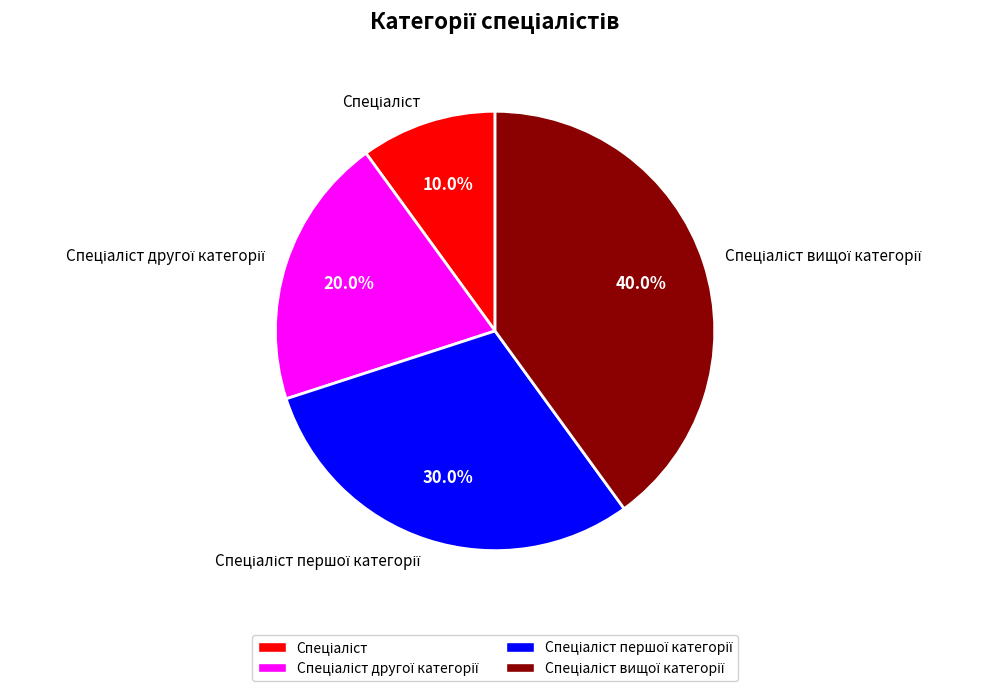

Does any single category account for the majority?

No